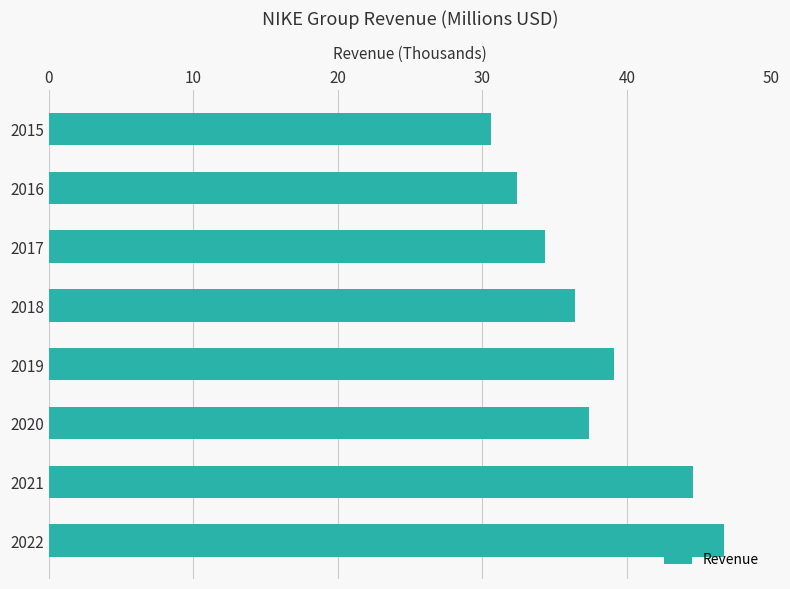

Rank the categories by value from lowest to highest.

2015, 2016, 2017, 2018, 2020, 2019, 2021, 2022